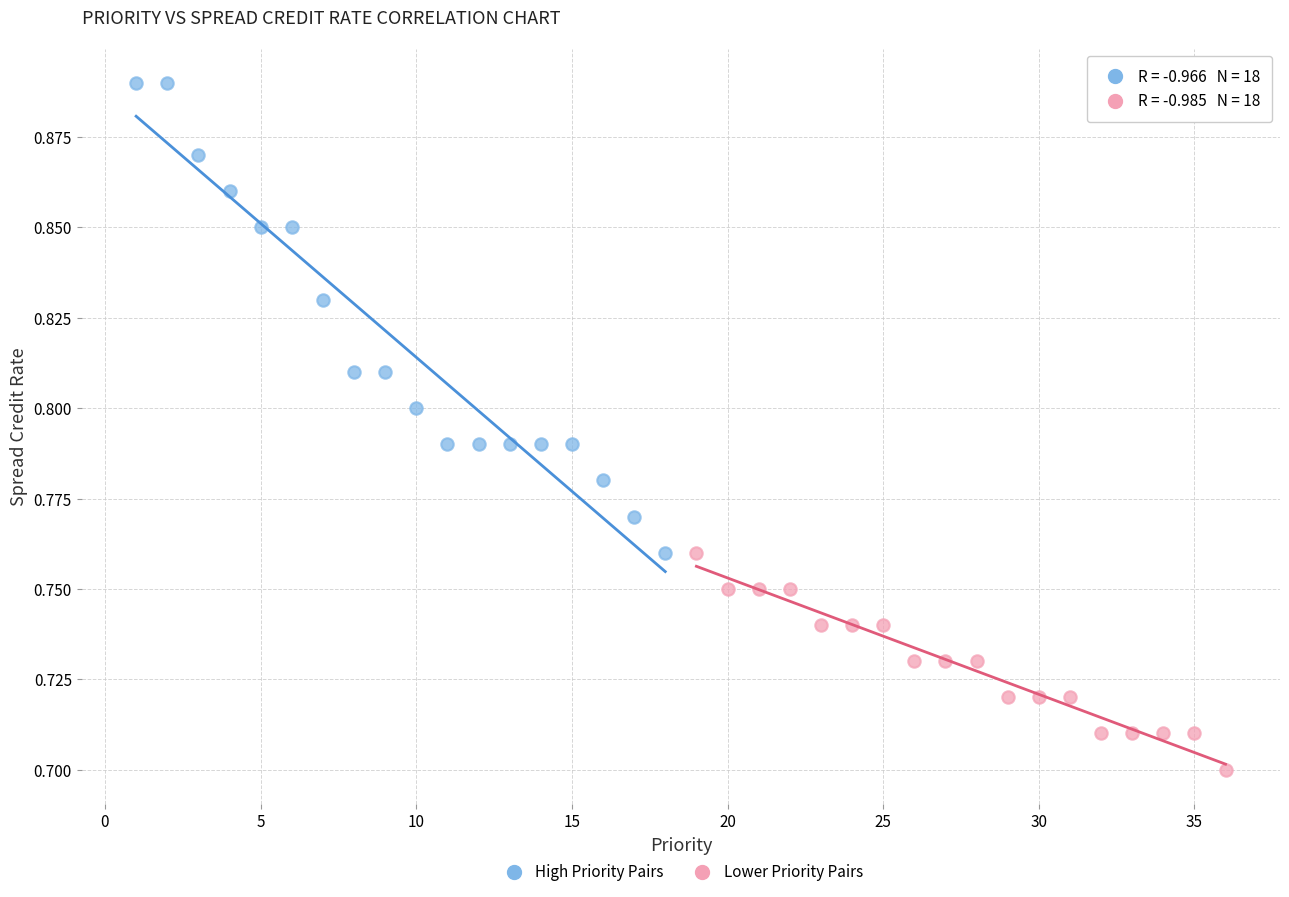

What are all the series names shown in the legend?

High Priority Pairs, Lower Priority Pairs